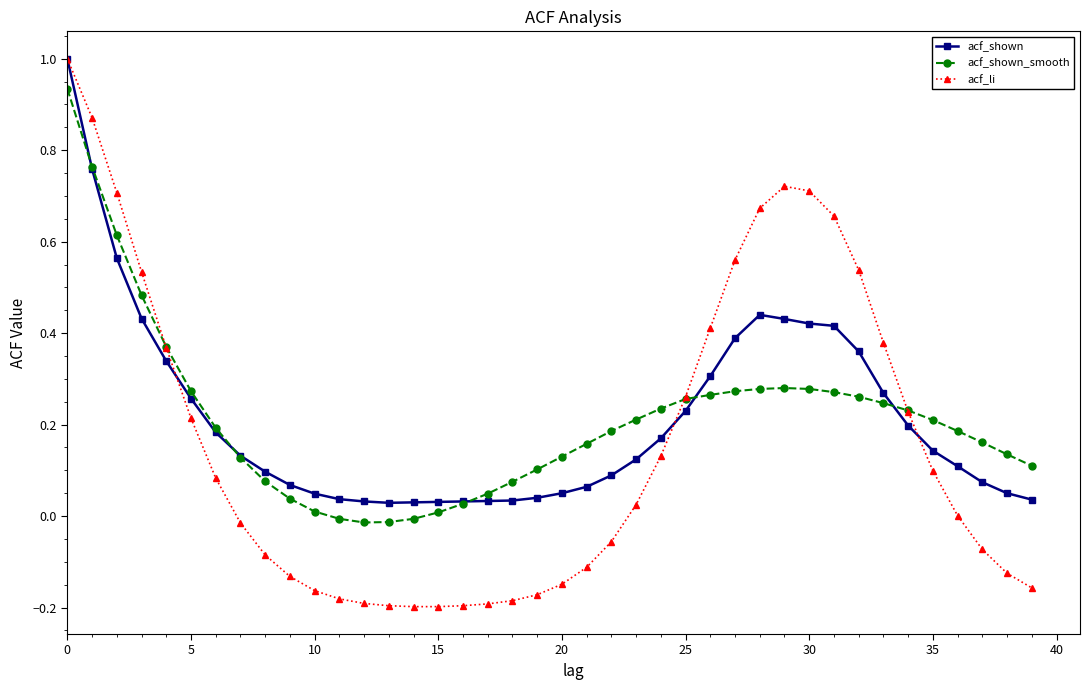

After their last crossing, which series has the higher values: acf_shown_smooth or acf_li?

acf_shown_smooth